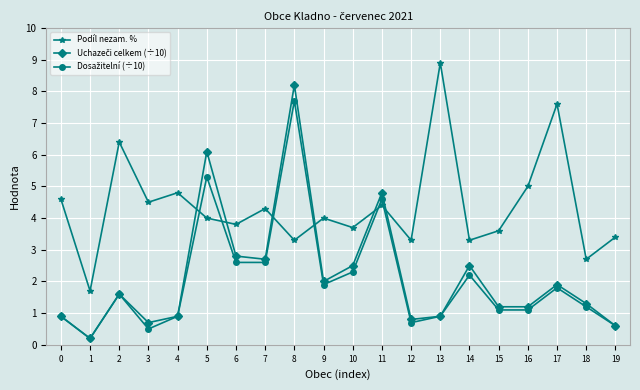

At which category is the sum across all series the highest?

8